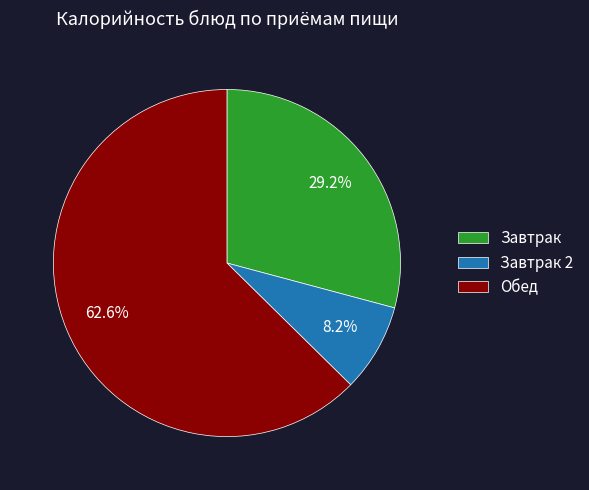

Which has a higher value, Обед or Завтрак 2?

Обед